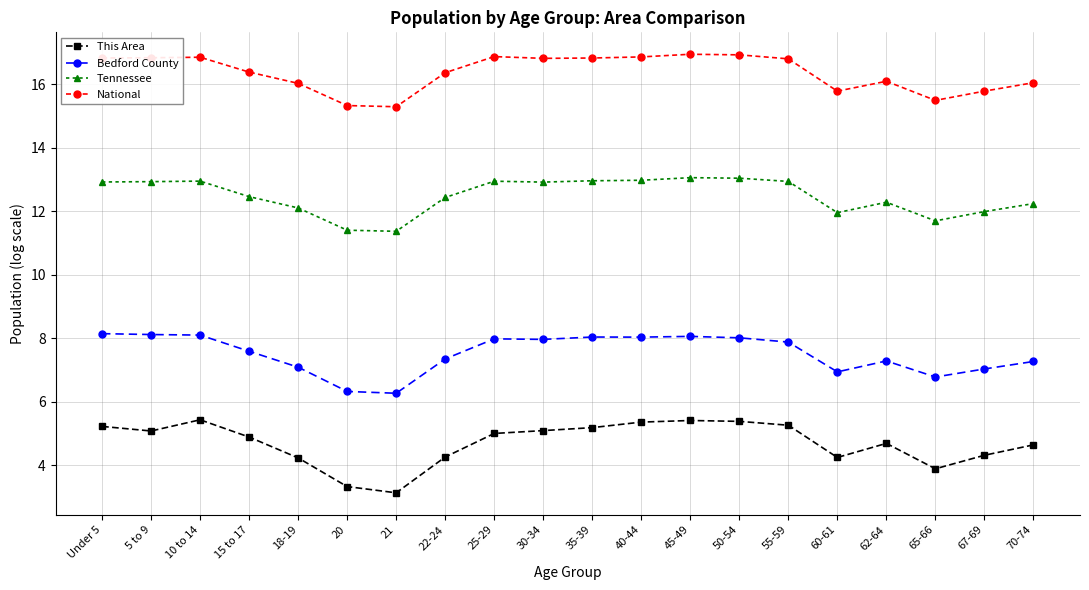

Read the This Area value at 30-34.

5.1